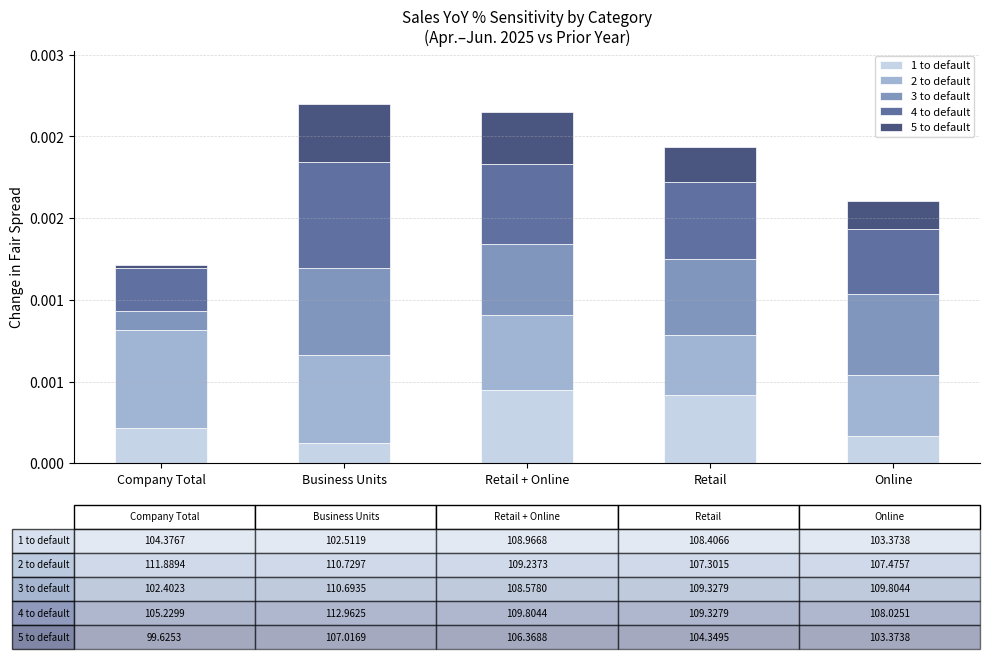

At how many categories does at least one series exceed 0?

5